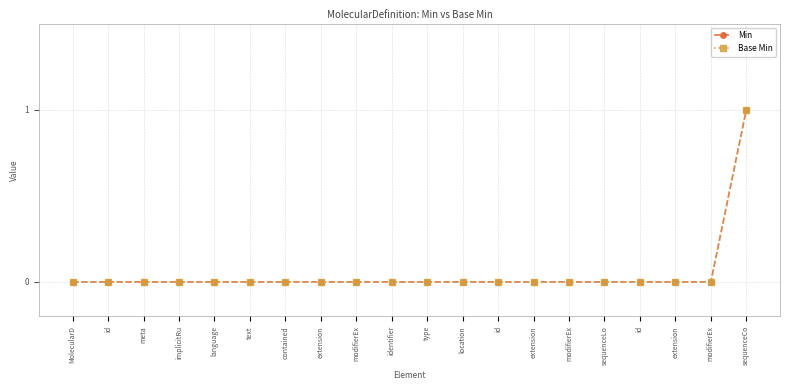

What is the label of the 6th point from the left?

text